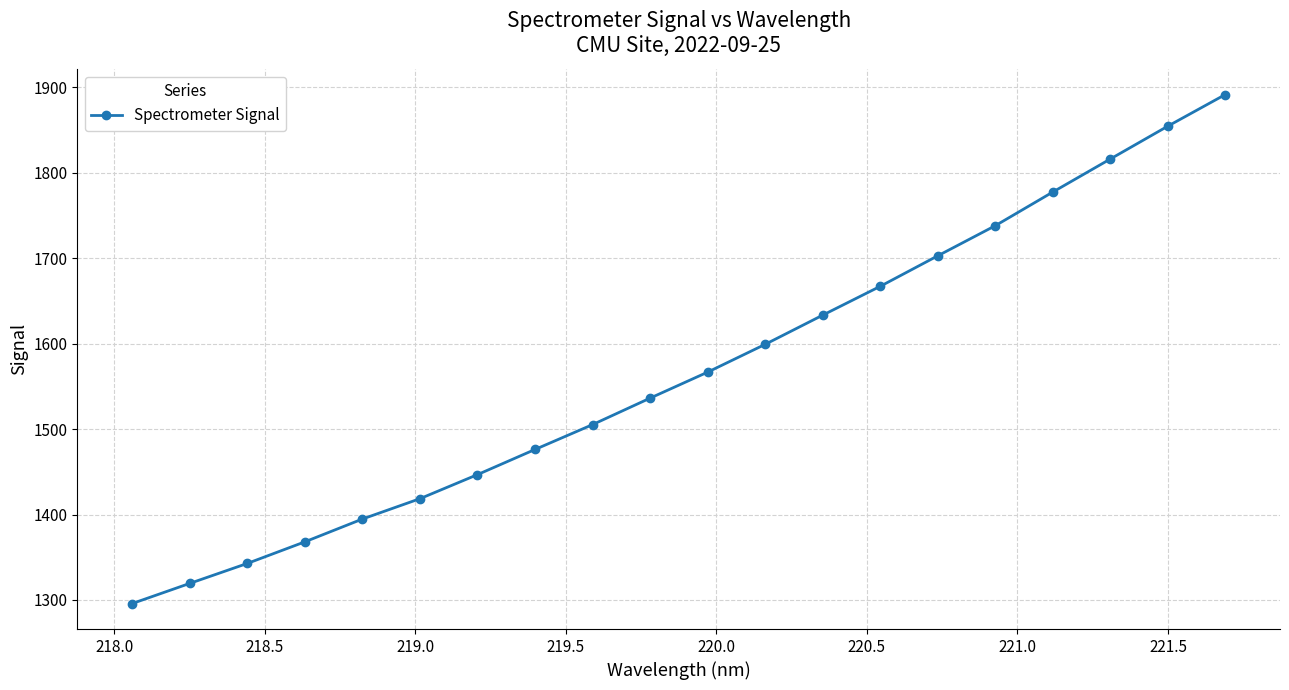

What is the value of the 14th point from the left?

1667.1